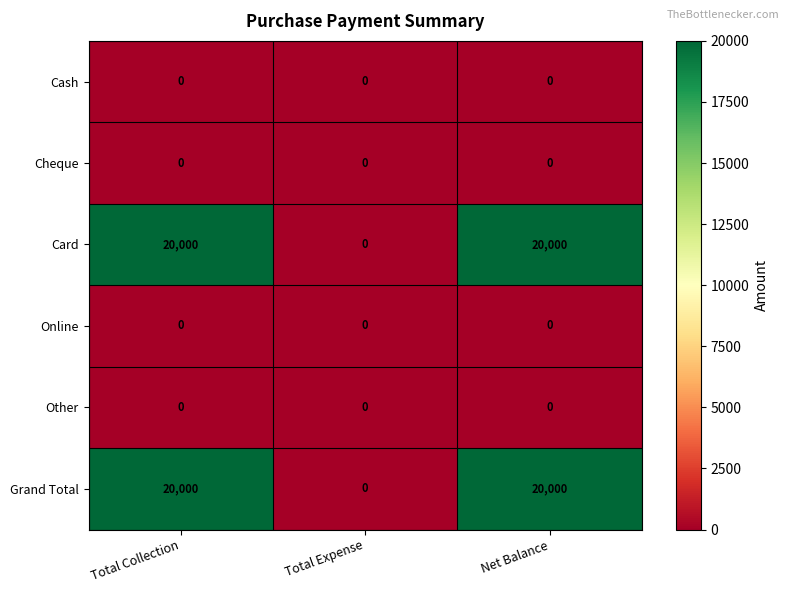

What is the spread (max minus min) of values at Net Balance?

20000